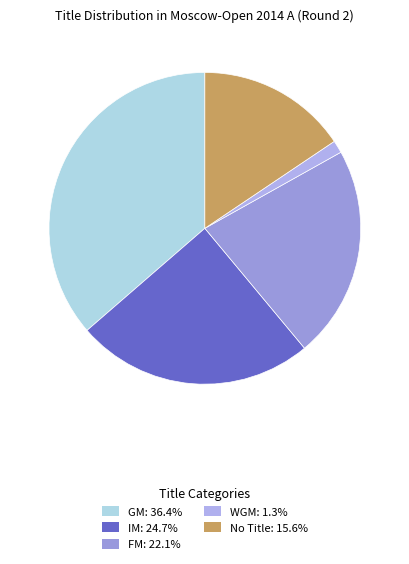

How many segments does this pie chart have?

5